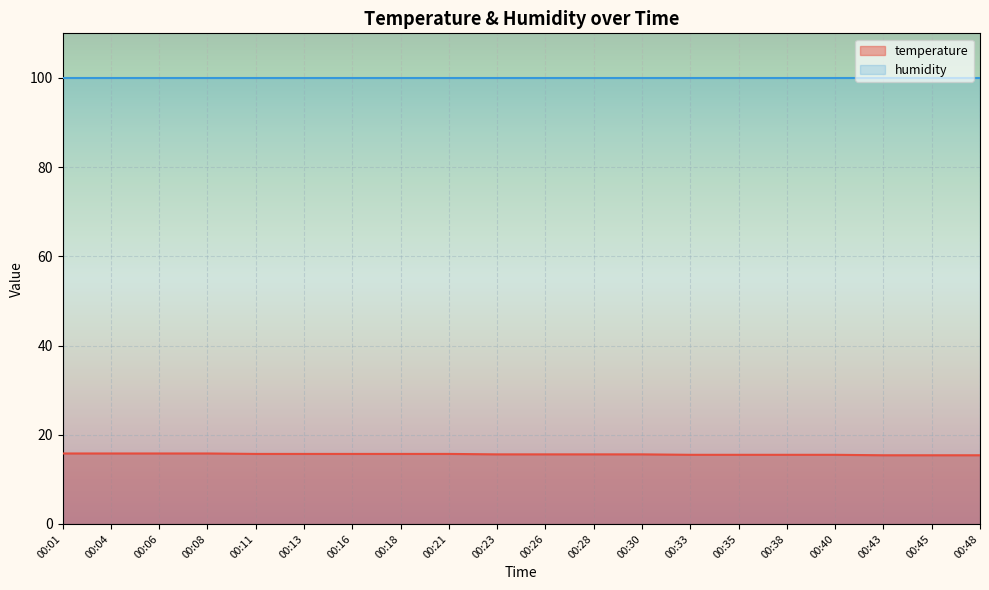

What is the sum of all values?

312.3